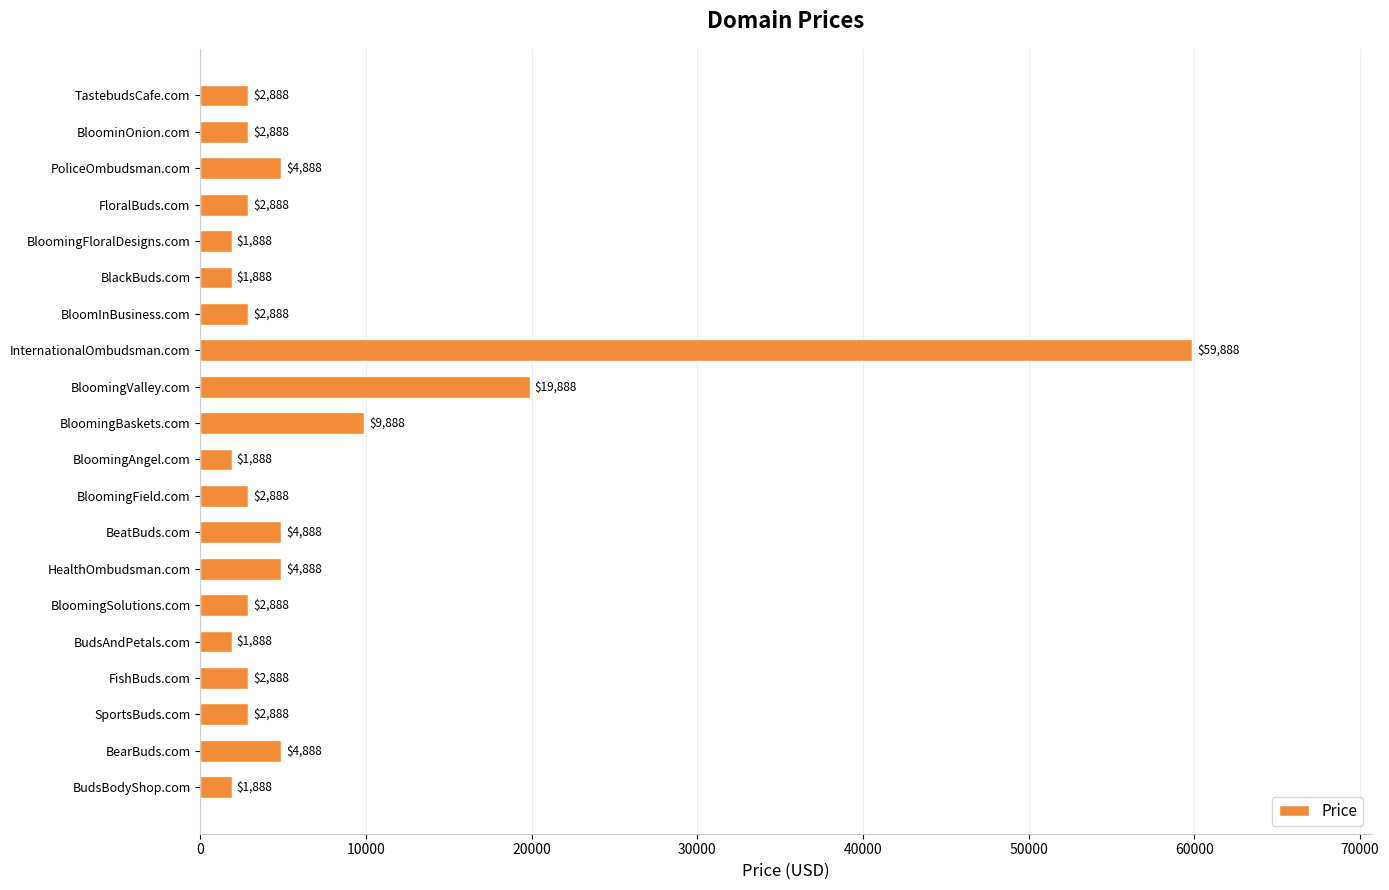

At which label is the value closest to 30888?

BloomingValley.com